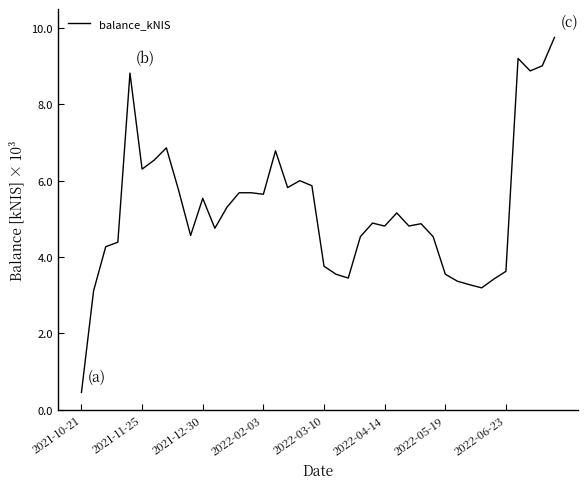

True or false: the data has more than 1 interior local peaks.

True